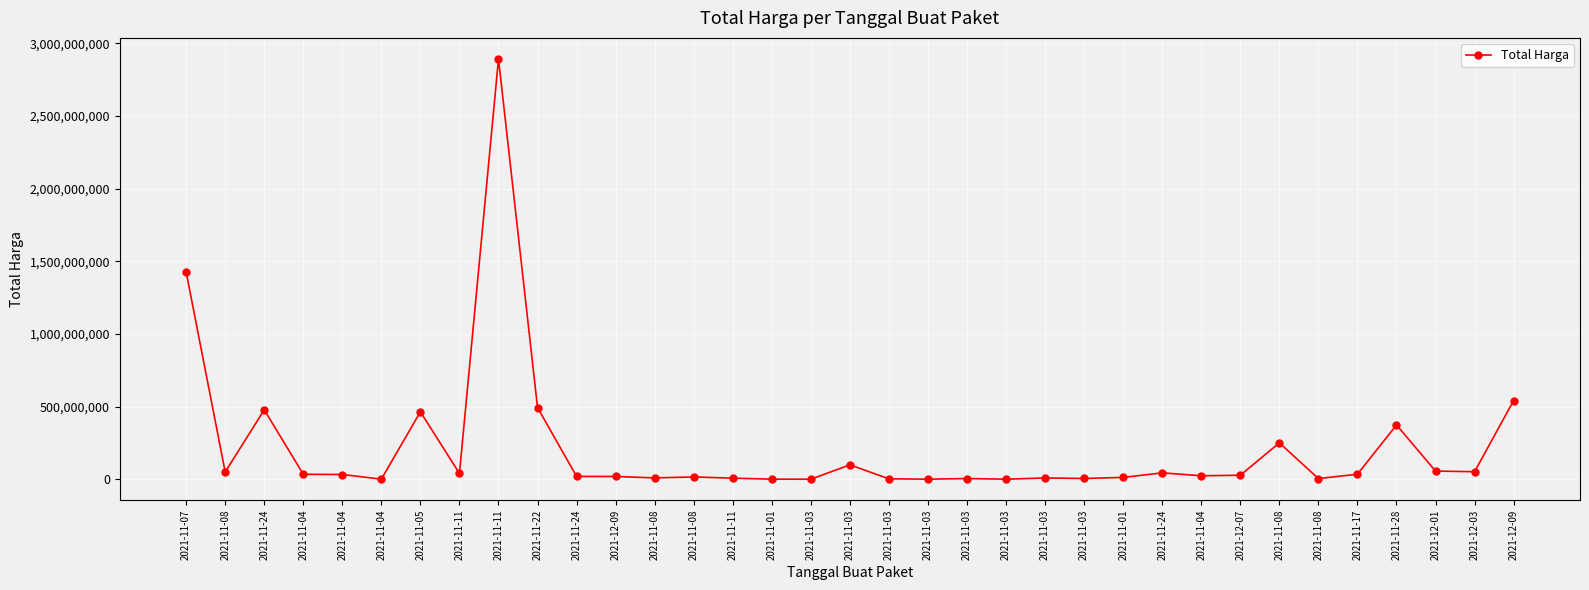

How many lines are shown in the chart?

1